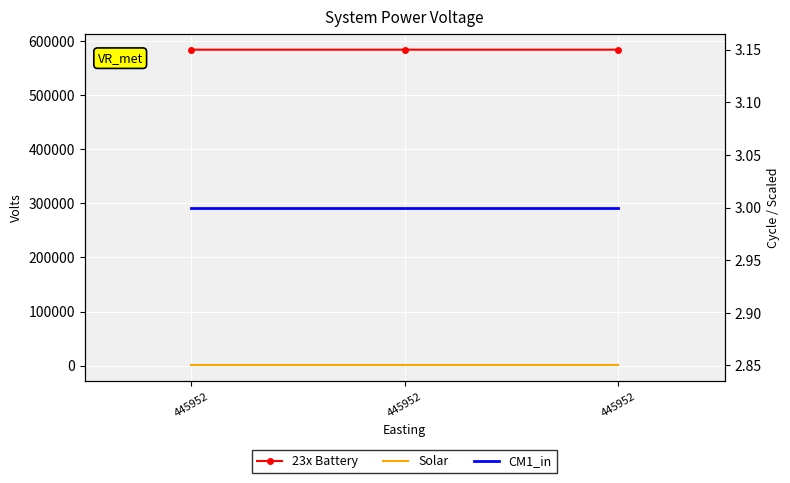

Rank the series at 445952 from lowest to highest value.

CM1_in, Solar, 23x Battery